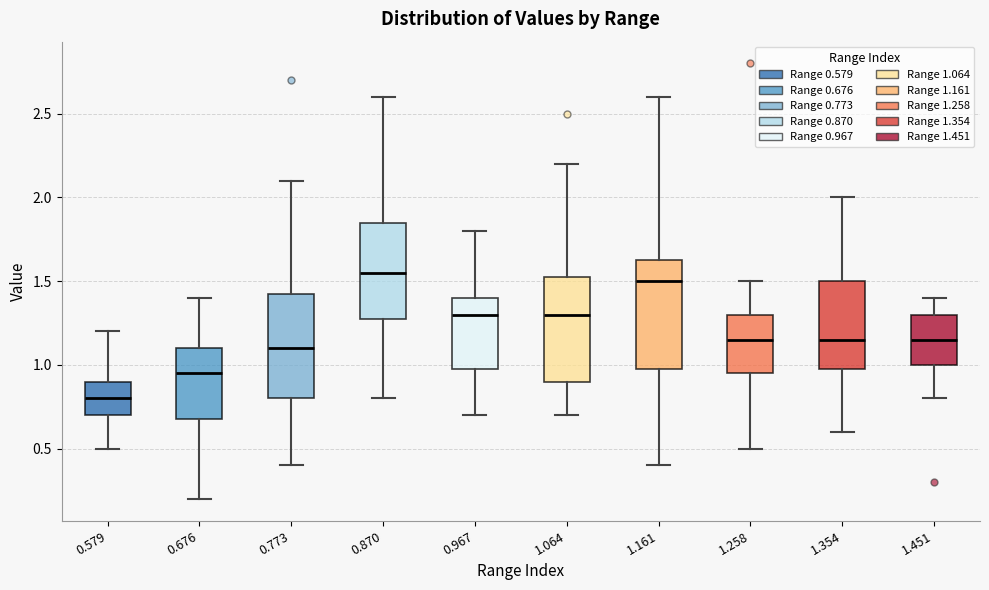

Reading left to right, read every box against the y-axis: the position of its median line, the range the box covers, and the ends of its whiskers. The values are not printed on the chart, so give them approximately, as read against the axis.

0.579: median 0.80, box 0.70 to 0.90, whiskers 0.50 to 1.20
0.676: median 0.95, box 0.70 to 1.10, whiskers 0.20 to 1.40
0.773: median 1.10, box 0.80 to 1.45, whiskers 0.40 to 2.10
0.870: median 1.55, box 1.30 to 1.85, whiskers 0.80 to 2.60
0.967: median 1.30, box 1.00 to 1.40, whiskers 0.70 to 1.80
1.064: median 1.30, box 0.90 to 1.55, whiskers 0.70 to 2.20
1.161: median 1.50, box 1.00 to 1.65, whiskers 0.40 to 2.60
1.258: median 1.15, box 0.95 to 1.30, whiskers 0.50 to 1.50
1.354: median 1.15, box 1.00 to 1.50, whiskers 0.60 to 2.00
1.451: median 1.15, box 1.00 to 1.30, whiskers 0.80 to 1.40